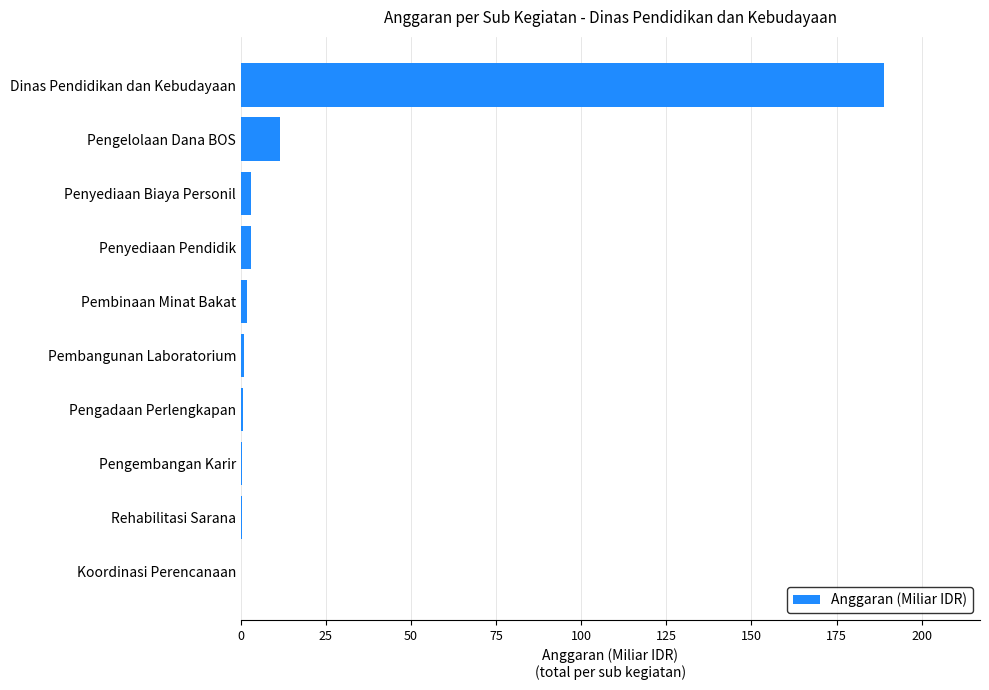

At which label is the value closest to 94?

Pengelolaan Dana BOS